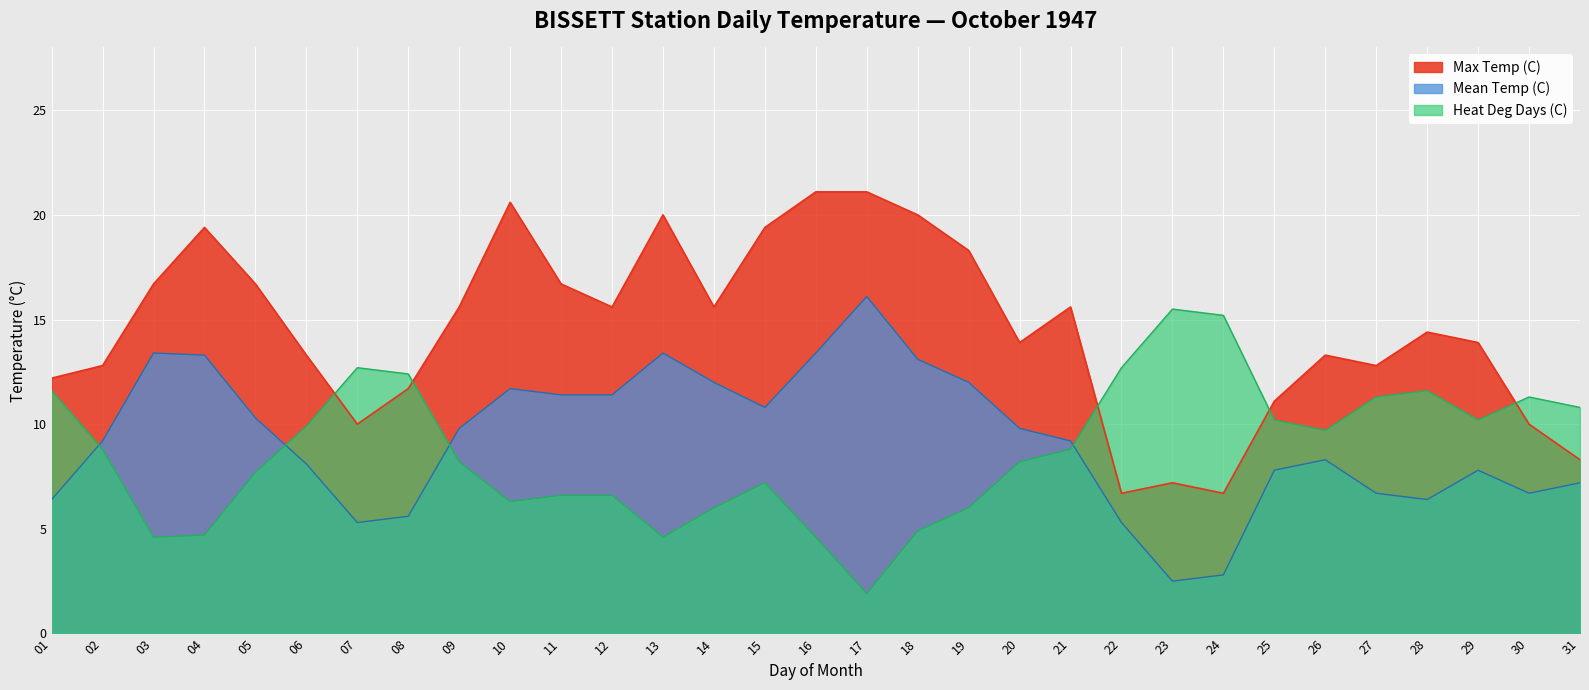

At which category does Max Temp (C) reach its first local peak?

04